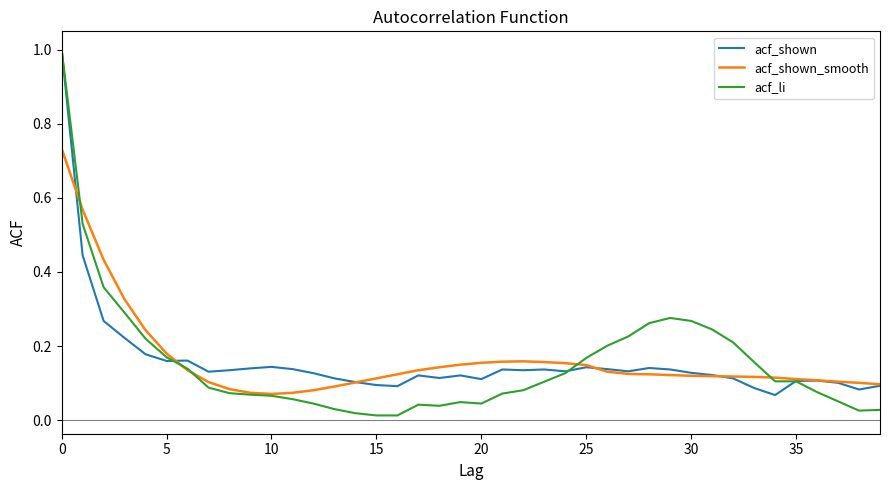

Which series has the widest spread of values?

acf_li